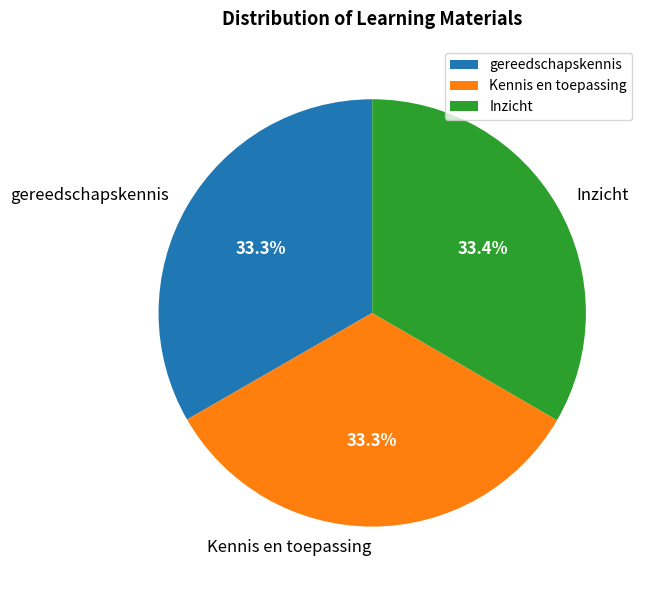

Does Inzicht represent more than half of the total?

No